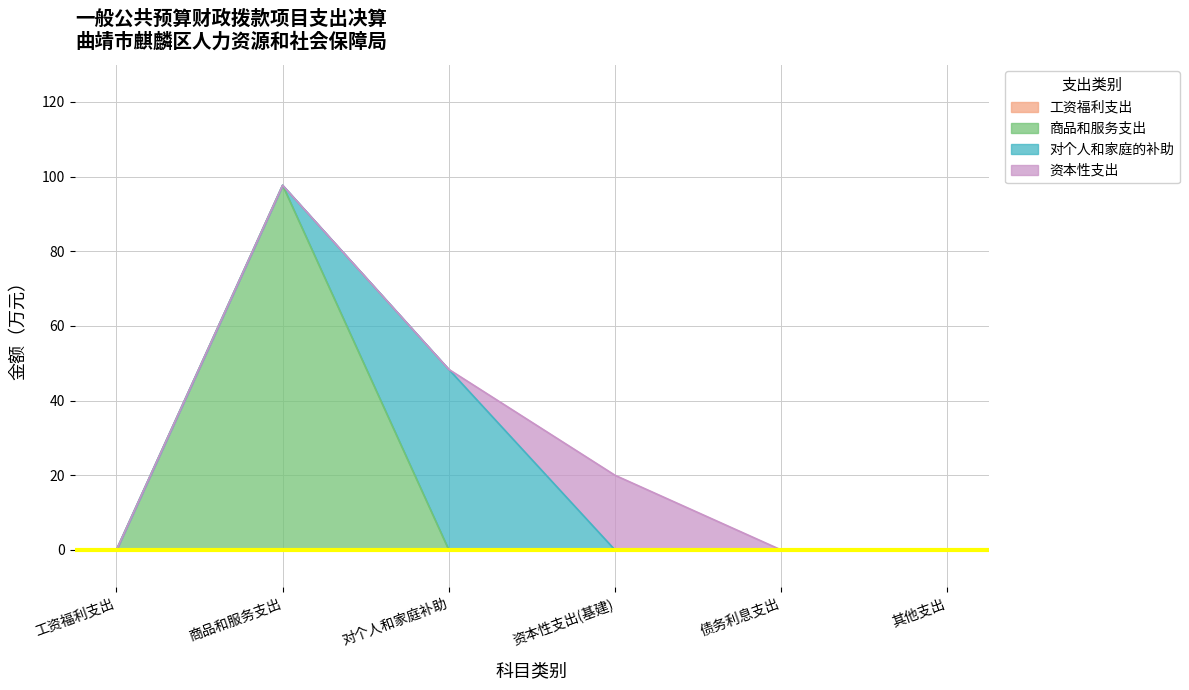

Is it true that 对个人和家庭的补助 equals -22.2 at 303?

False